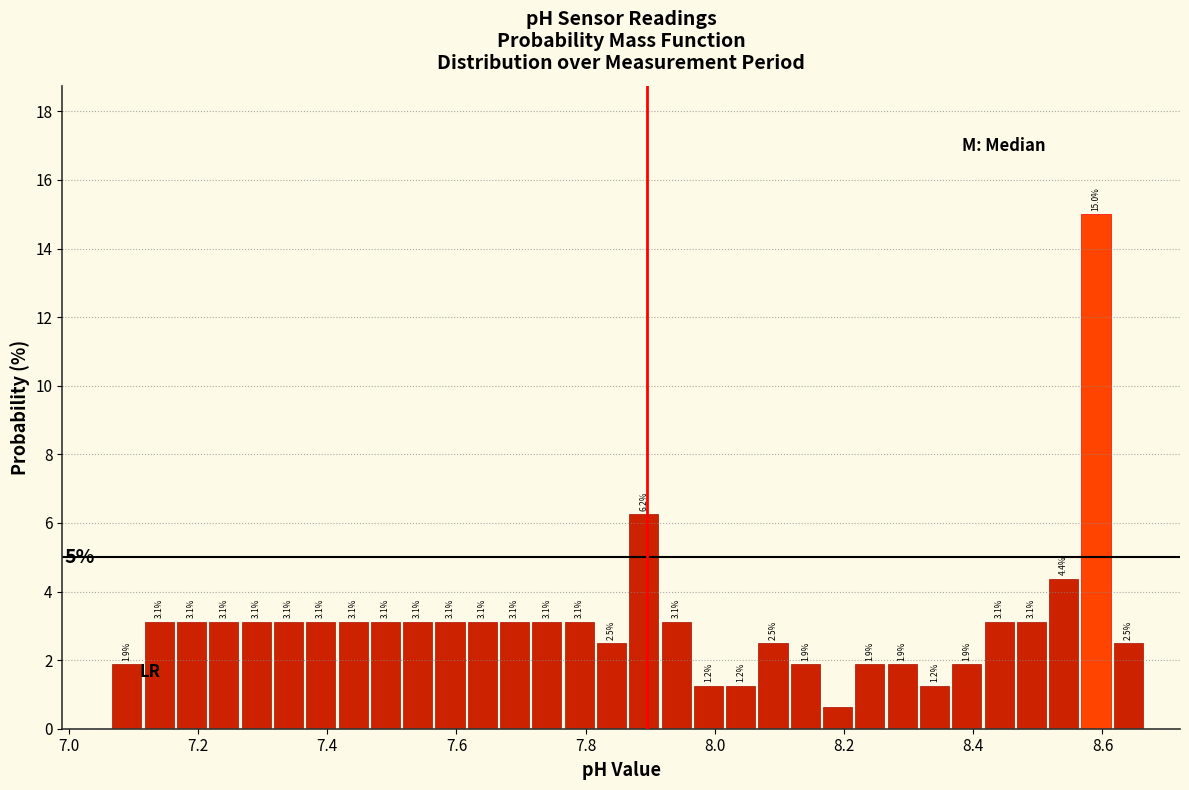

Read against the x-axis, roughly where is the centre of the tallest bar?

8.60